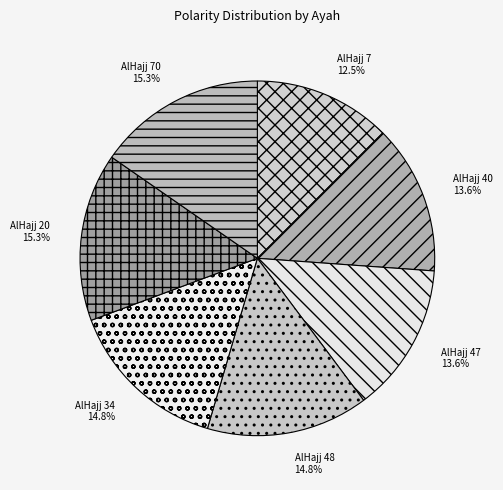

Which has a higher value, AlHajj 47 or AlHajj 70?

AlHajj 70